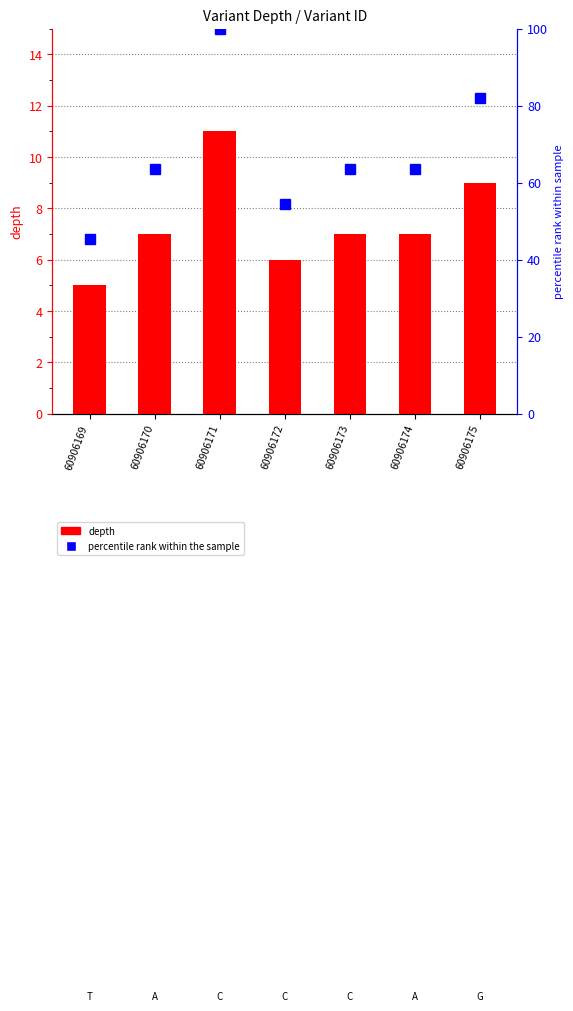

True or false: percentile rank within the sample has a value of 39.9 at 60906171.

False